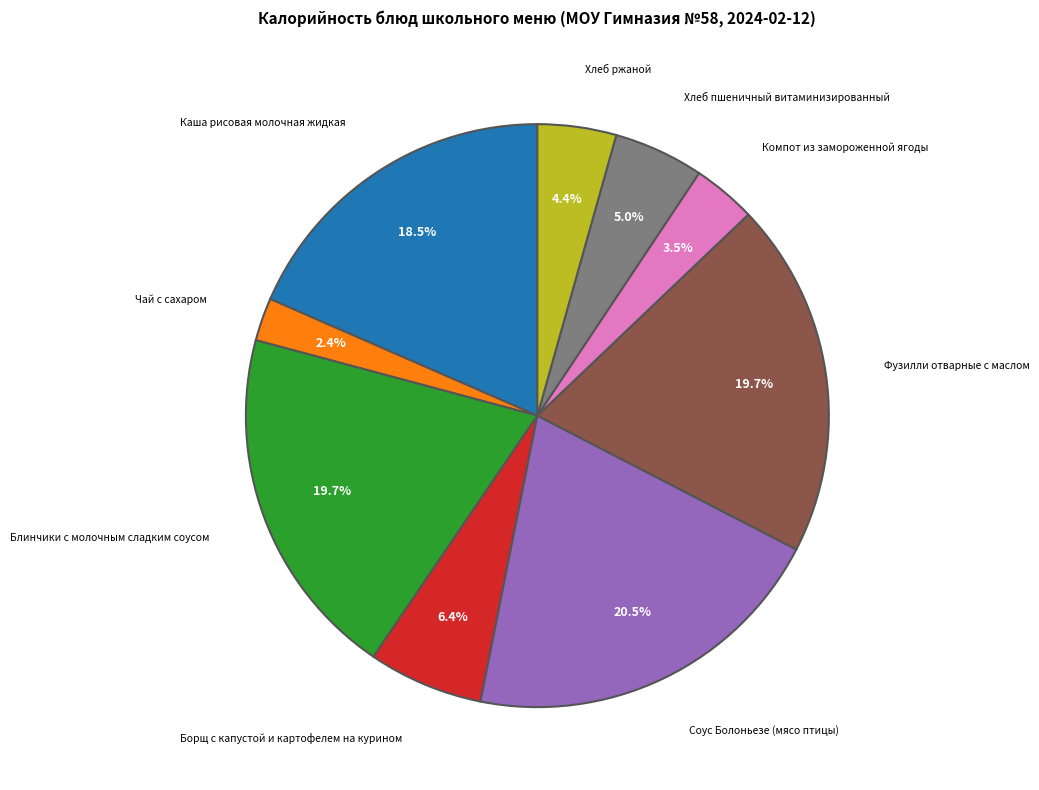

Does Чай с сахаром account for over 50% of the chart?

No